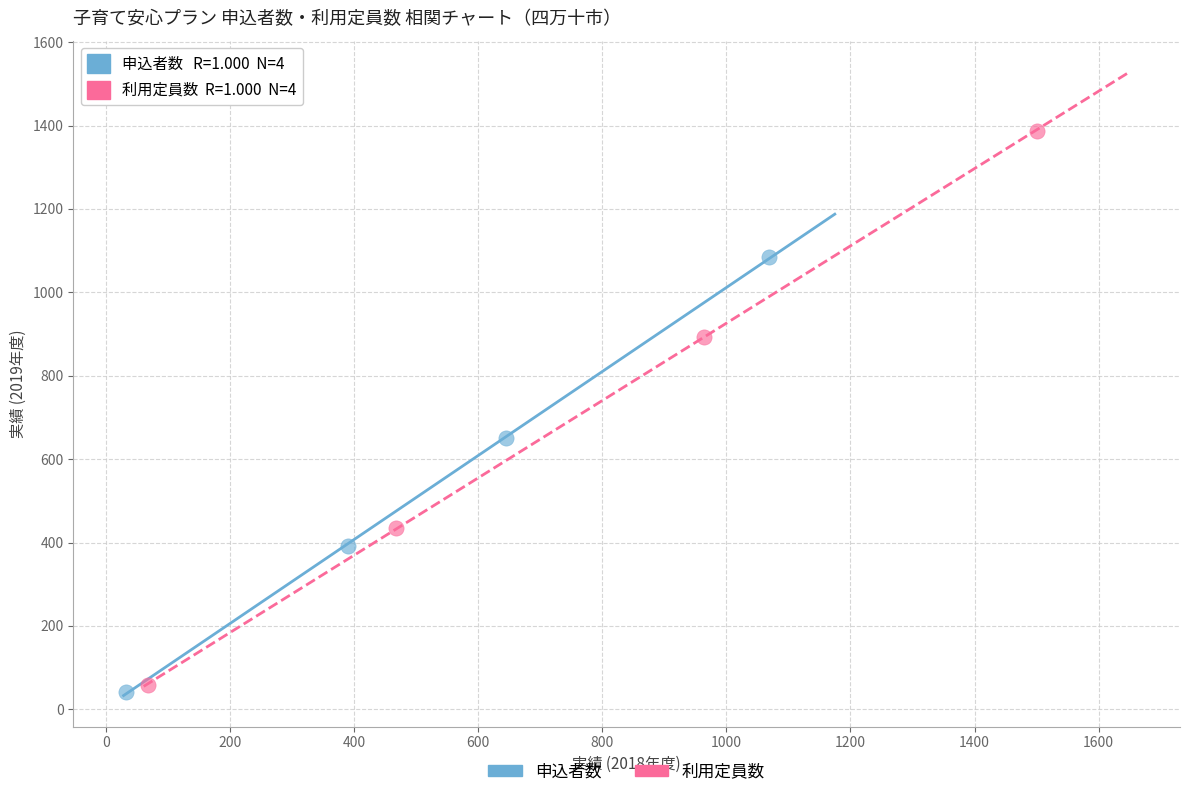

Which series contains the highest Y value?

利用定員数